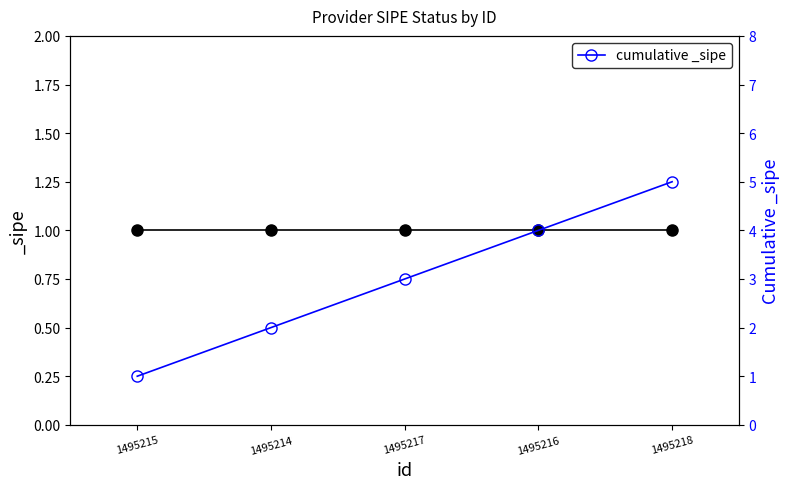

Reading right to left, extract all data points from this chart.

5	4	3	2	1